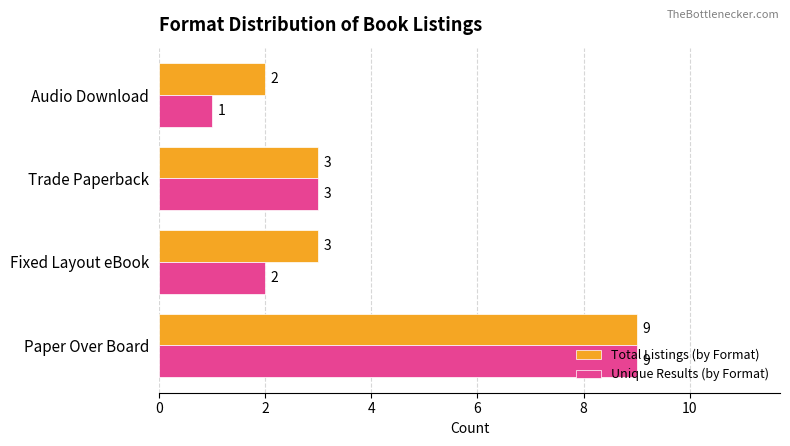

What is the difference between the maximum and minimum values in the Unique Results (by Format) series?

8